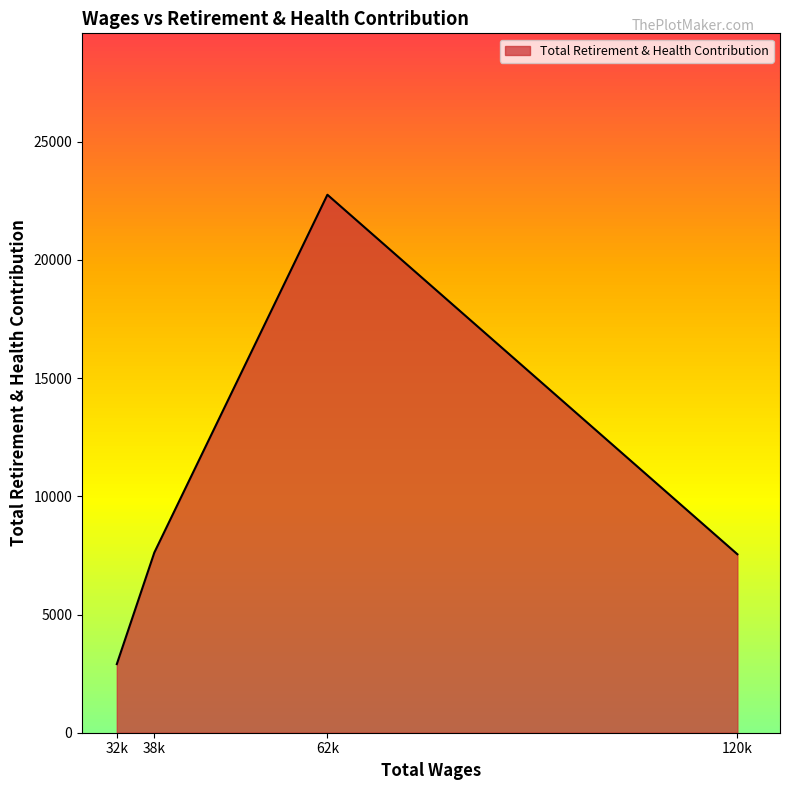

Count the number of categories in the chart.

4